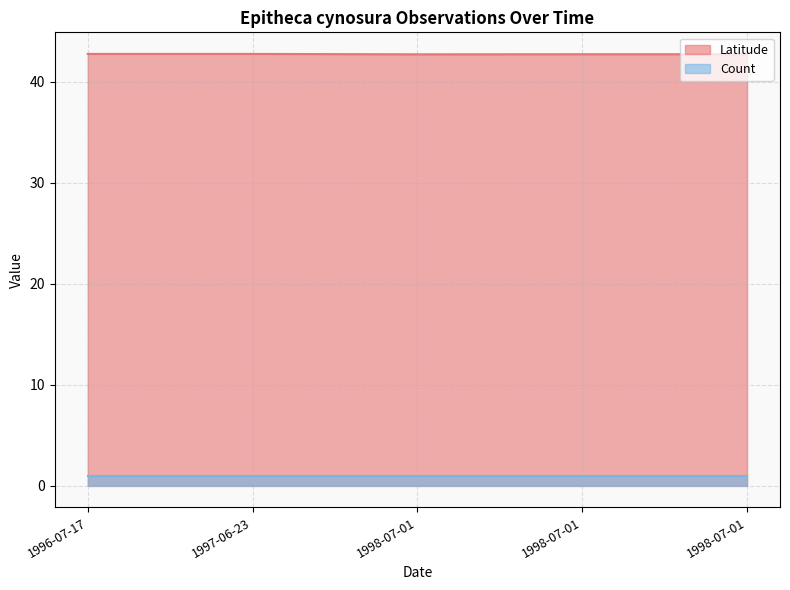

What is the sum of all values?

213.7